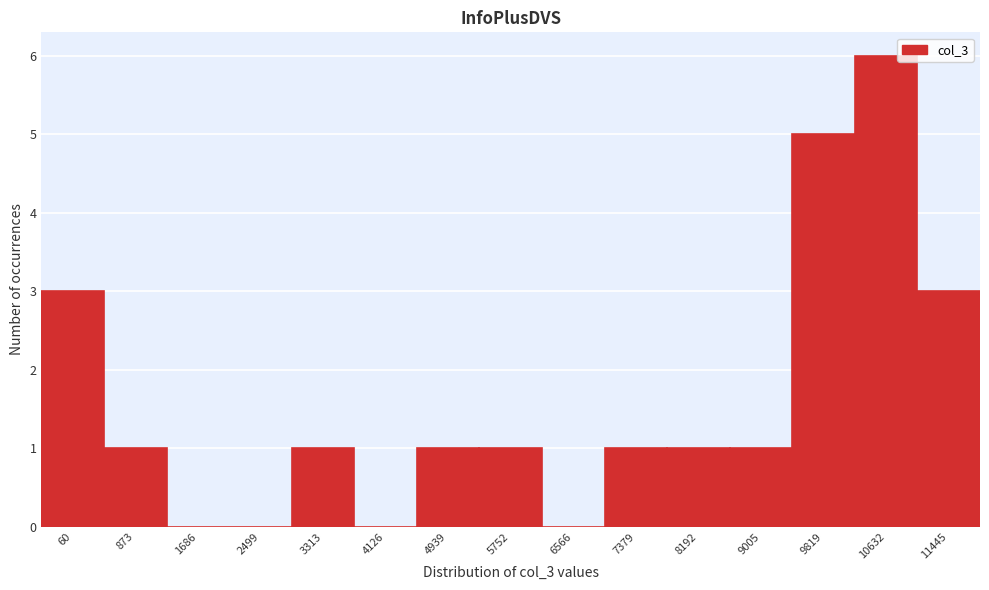

Reading left to right, transcribe all the data shown in this chart.

60=3	873=1	1686=0	2499=0	3313=1	4126=0	4939=1	5752=1	6566=0	7379=1	8192=1	9005=1	9819=5	10632=6	11445=3